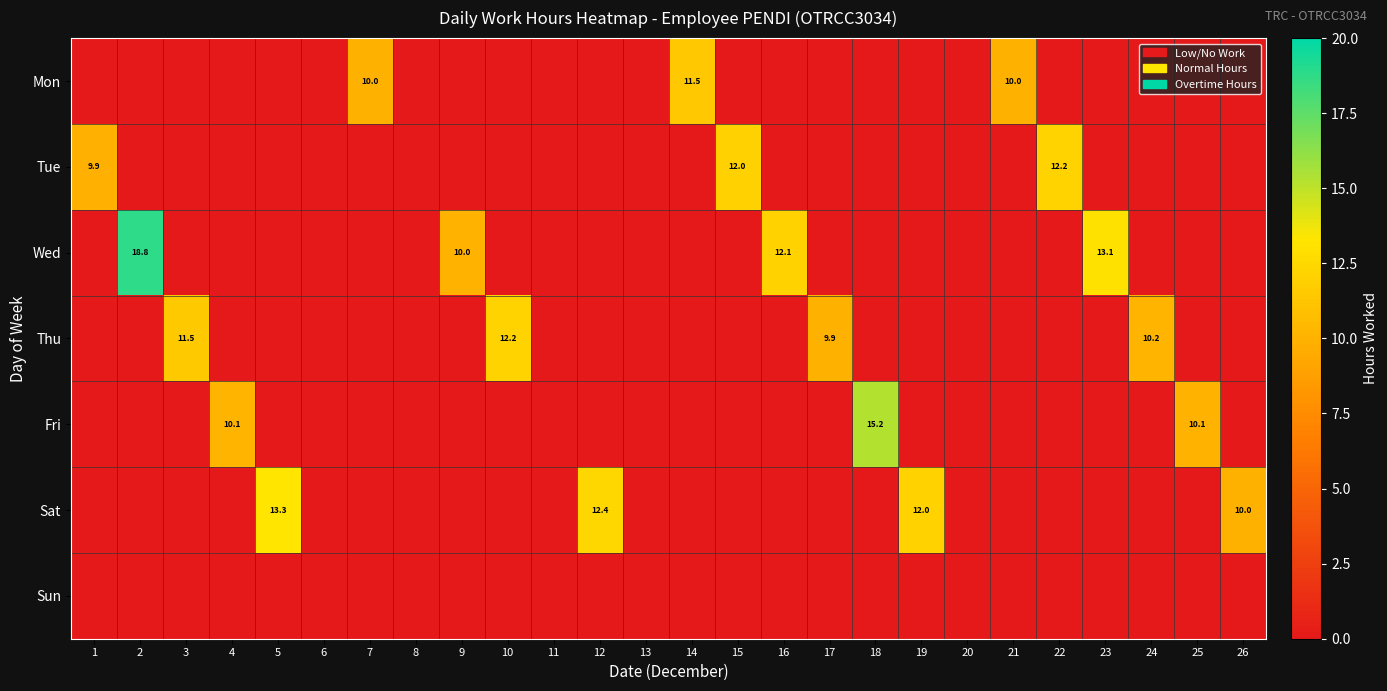

The value of Wed at 9 is 10.0. True or false?

True